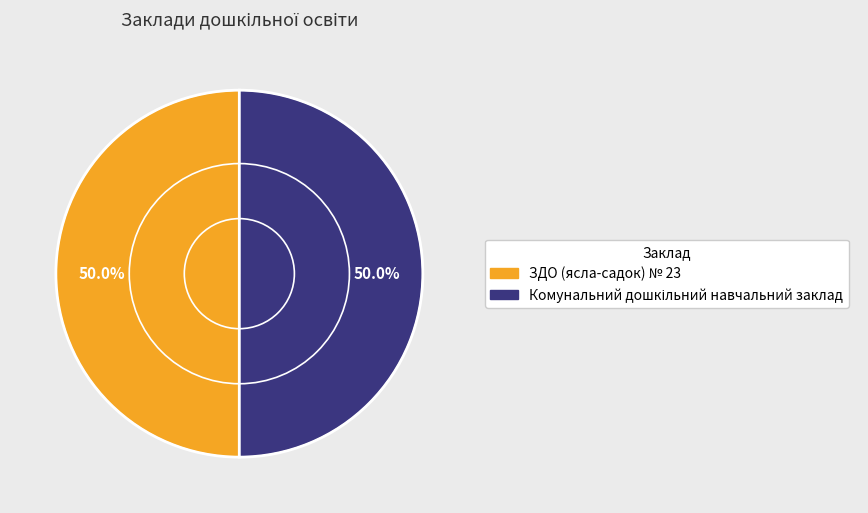

How many segments does this pie chart have?

2